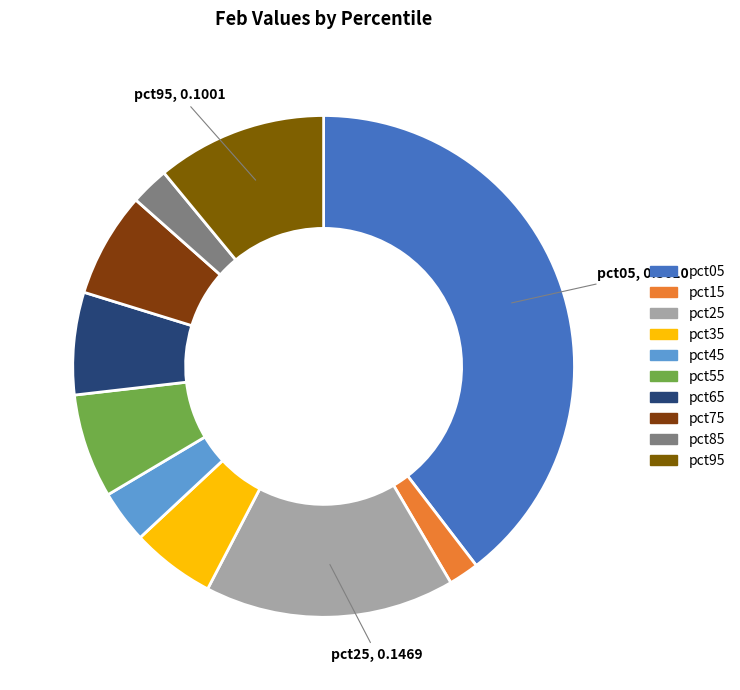

Which slice is the smallest?

pct15